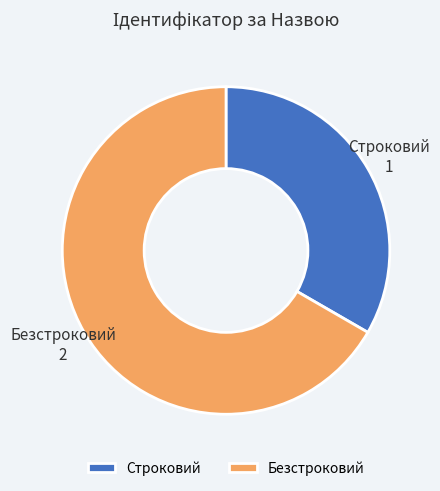

Which category has the smallest portion of the pie?

Строковий